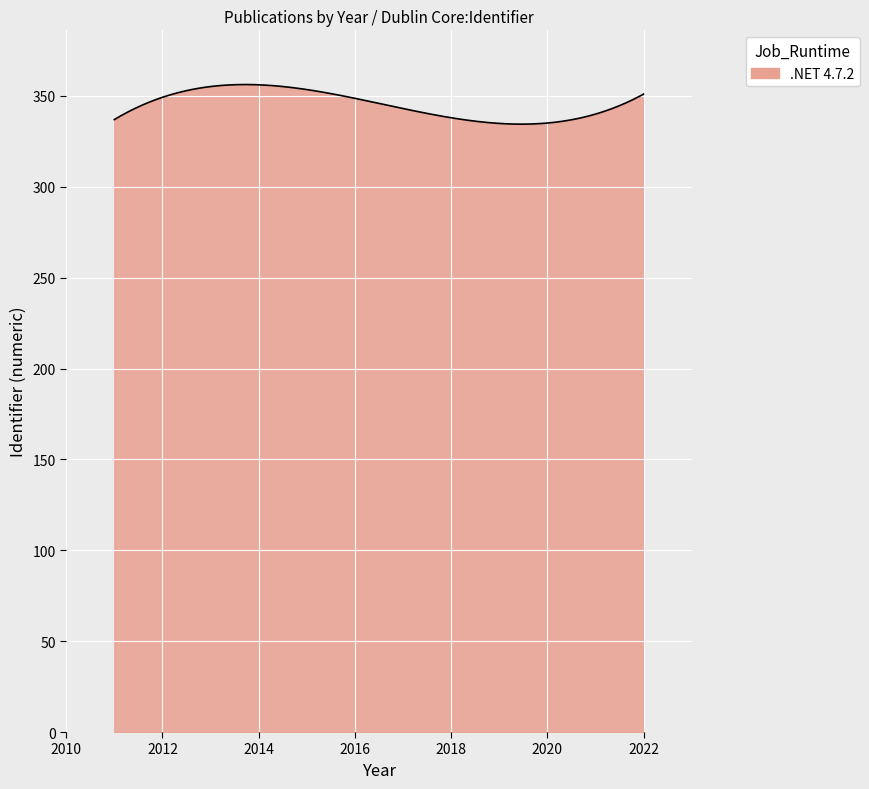

What is the greatest value displayed?

356.3